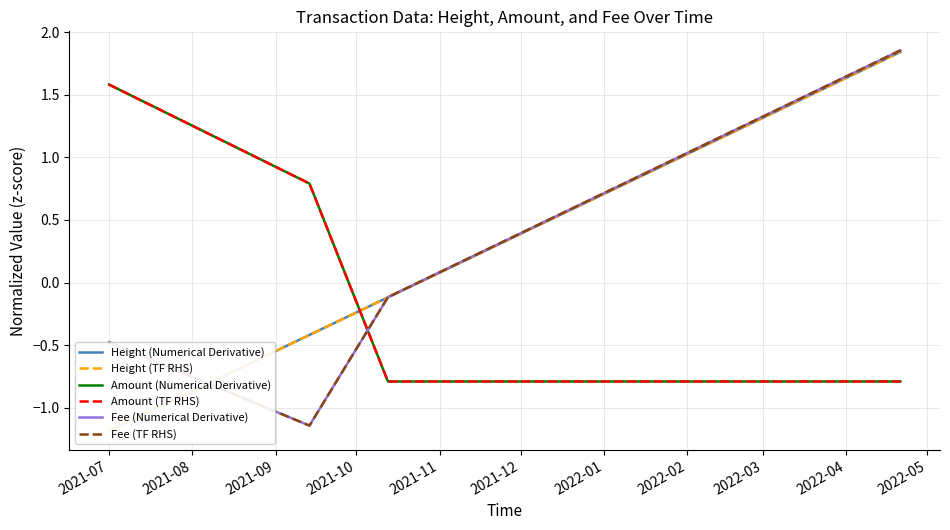

What are all the series names shown in the legend?

Height (Numerical Derivative), Height (TF RHS), Amount (Numerical Derivative), Amount (TF RHS), Fee (Numerical Derivative), Fee (TF RHS)